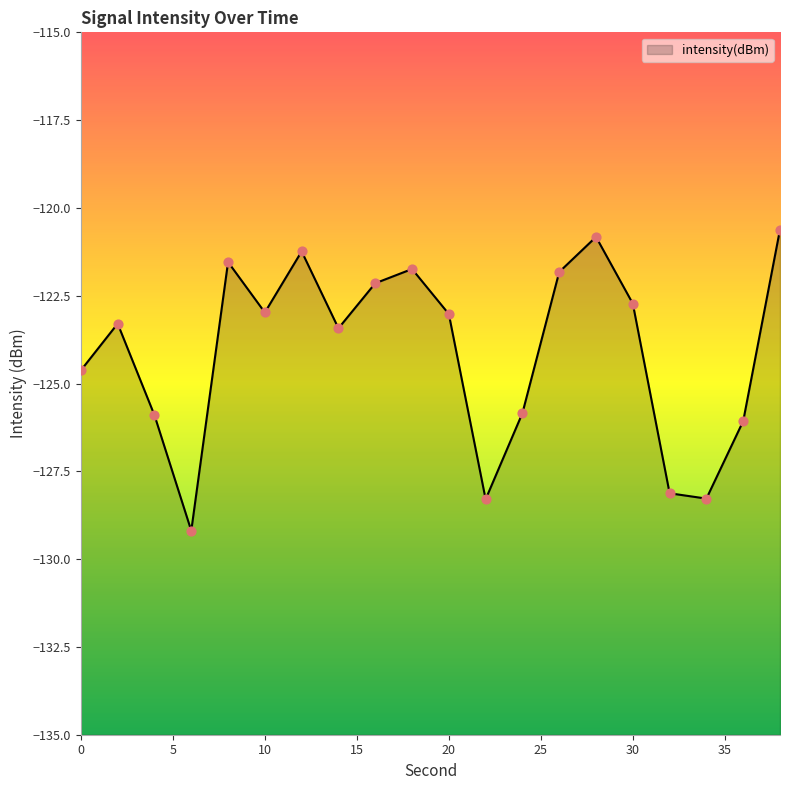

What is the change in value from 2 to 4?

-2.6